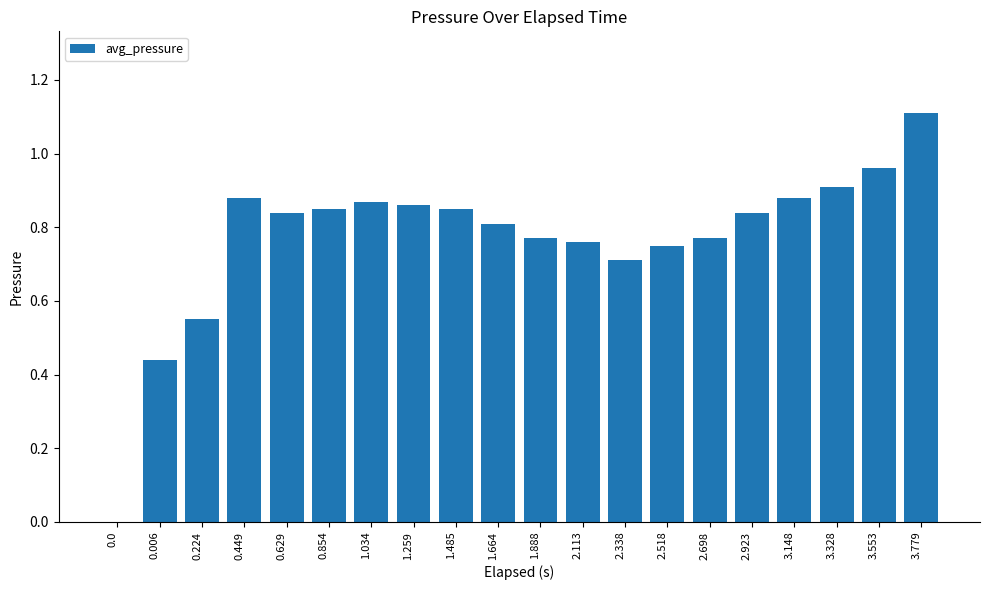

Which has a higher value, 2.113 or 1.485?

1.485